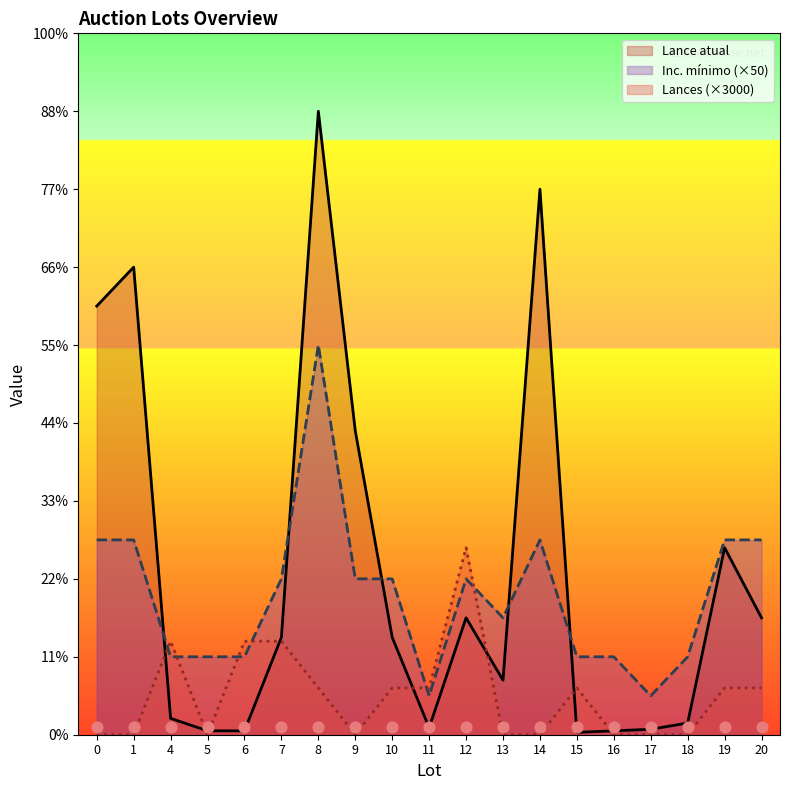

Which series has the largest Y range (max minus min)?

Lance atual